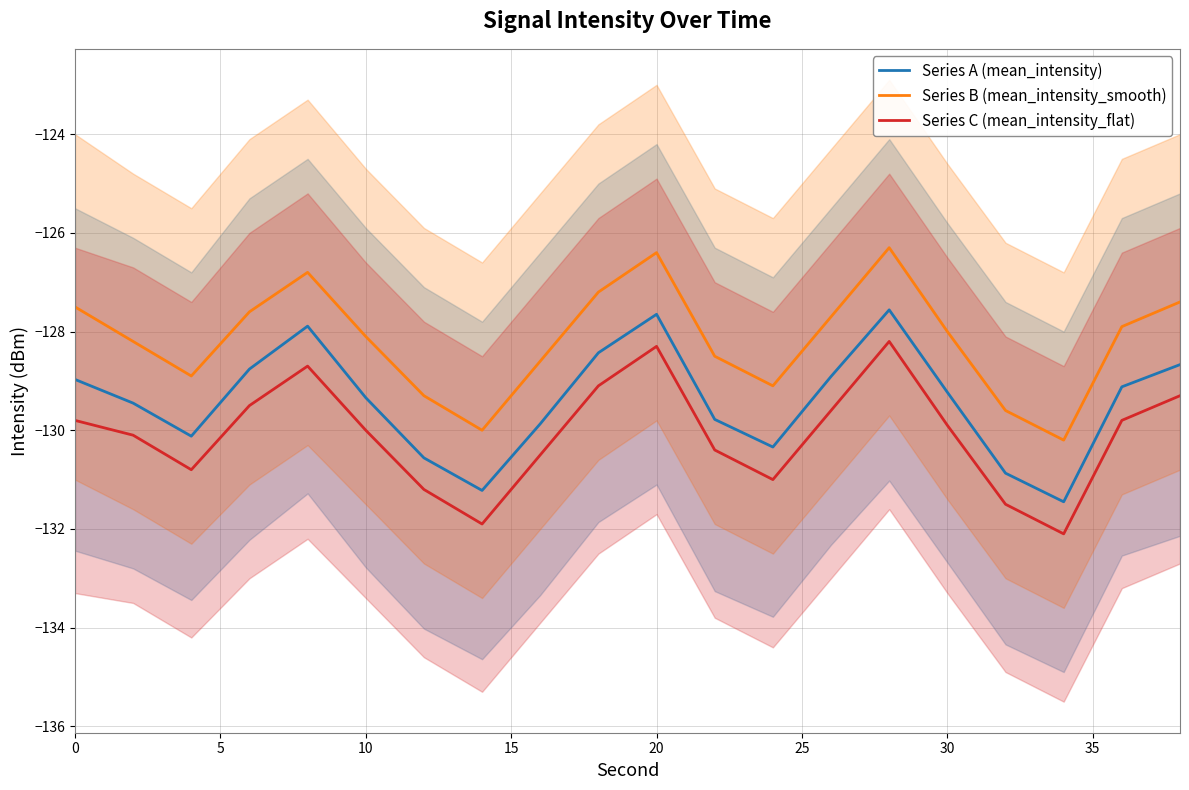

True or false: Series A (mean_intensity) and Series B (mean_intensity_smooth) intersect in this chart.

False